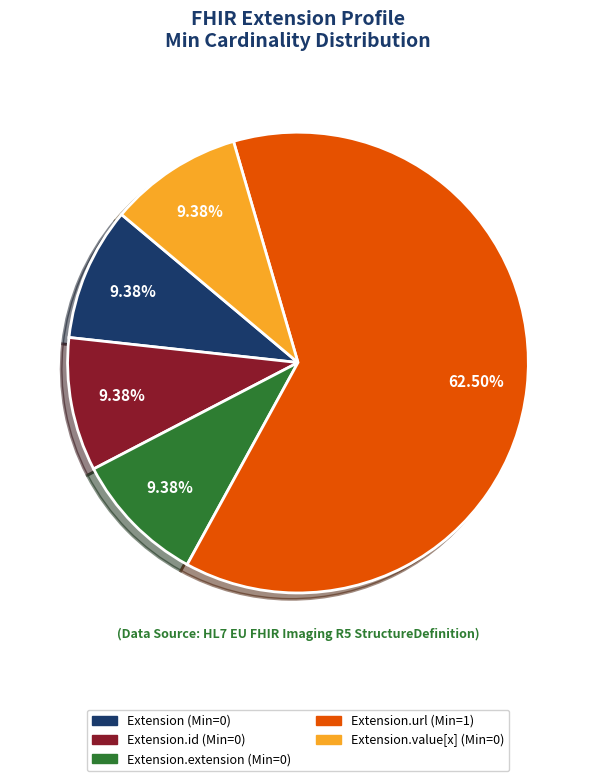

To the nearest percent, what is the difference between the largest and smallest slice percentages?

53%